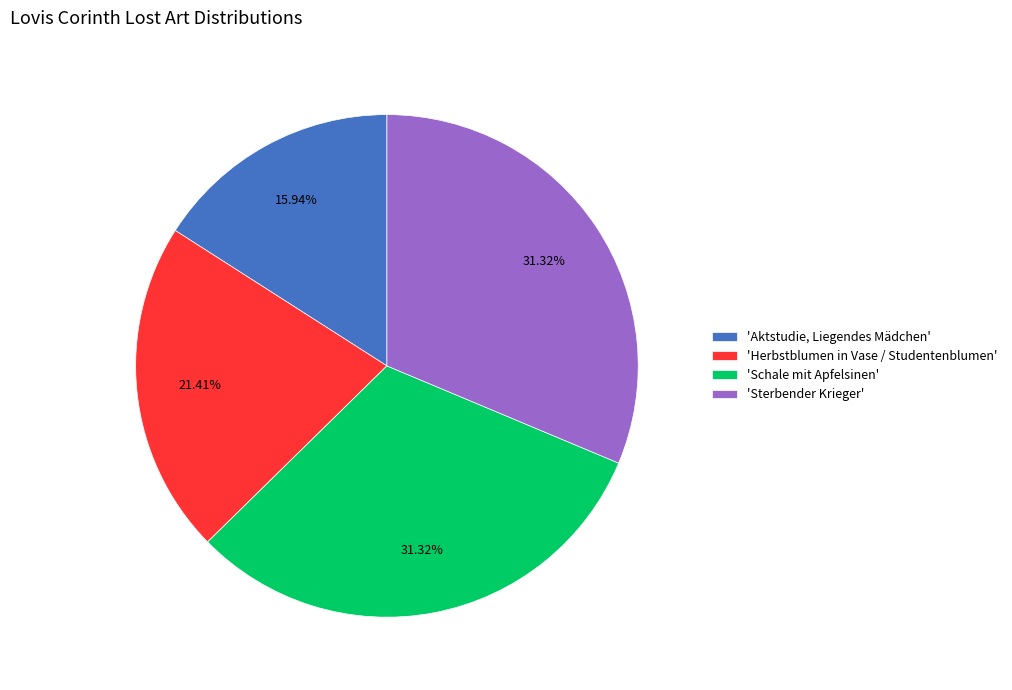

What is the smallest slice in the pie chart?

'Aktstudie, Liegendes Mädchen'